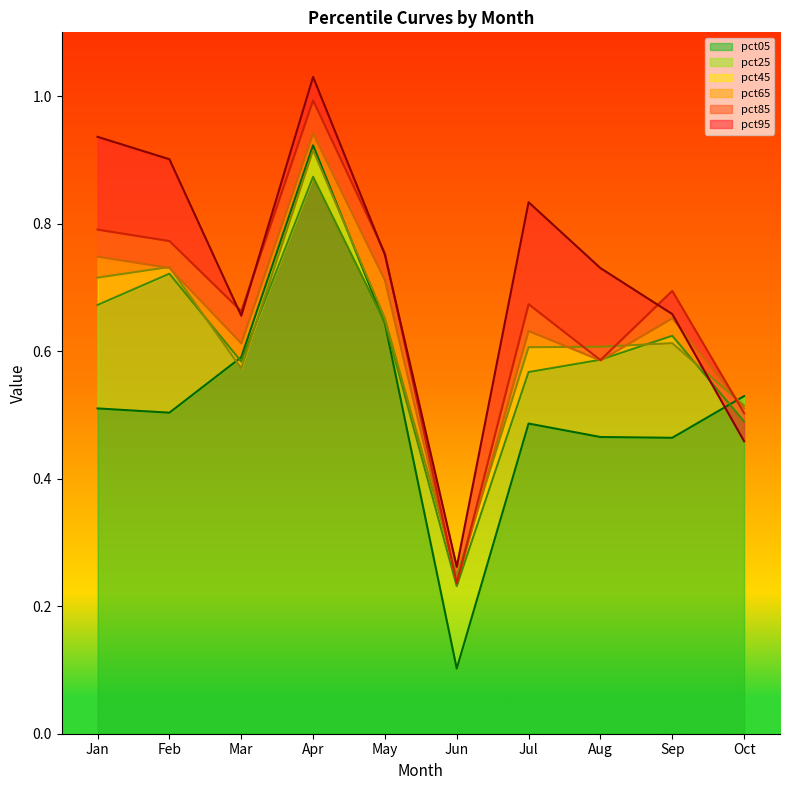

Read the pct25 value at Jun.

0.2